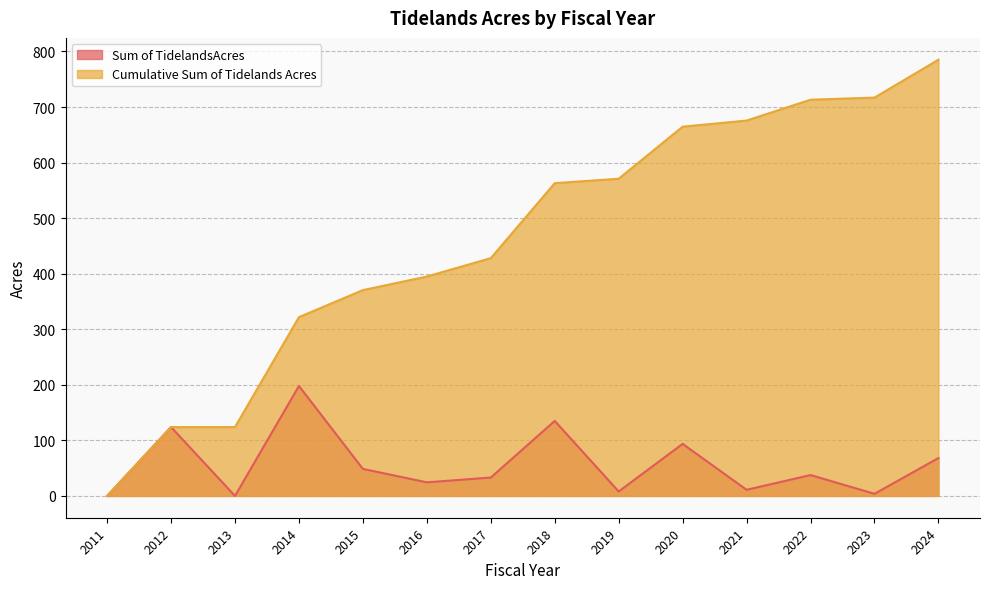

Does the chart display data point markers on the line(s)?

No